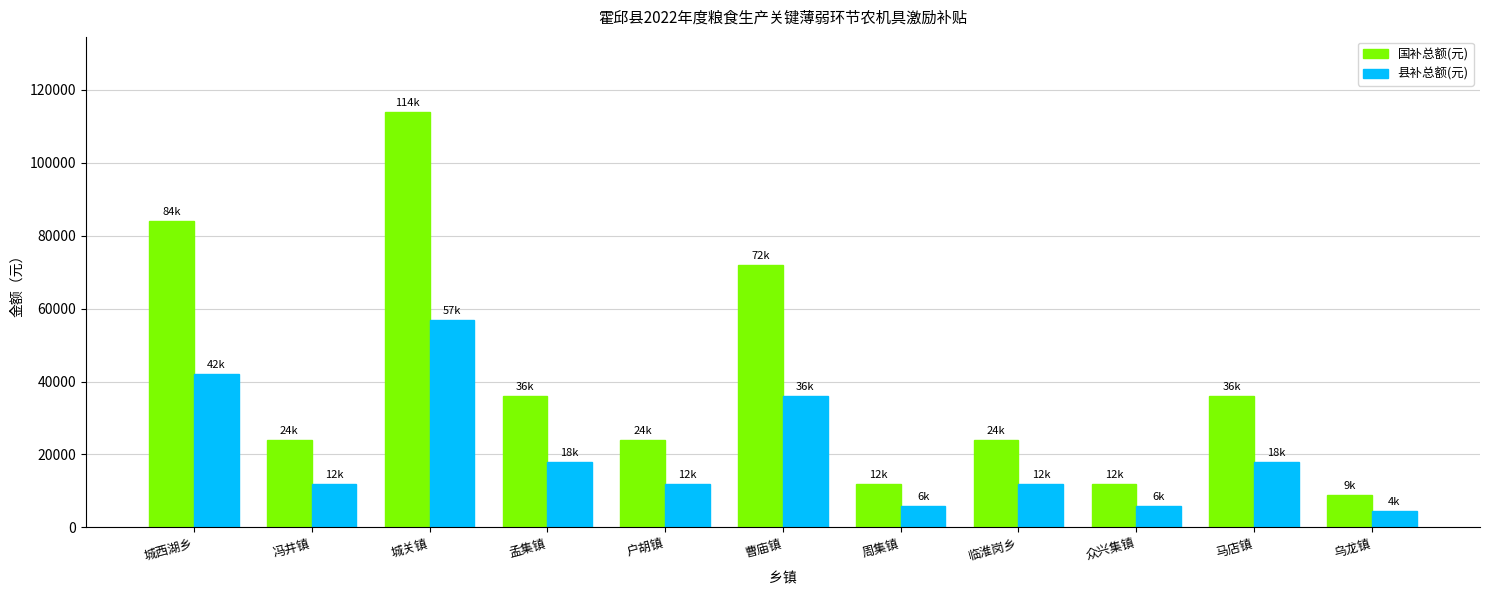

What is the total value across all series at 马店镇?

54000